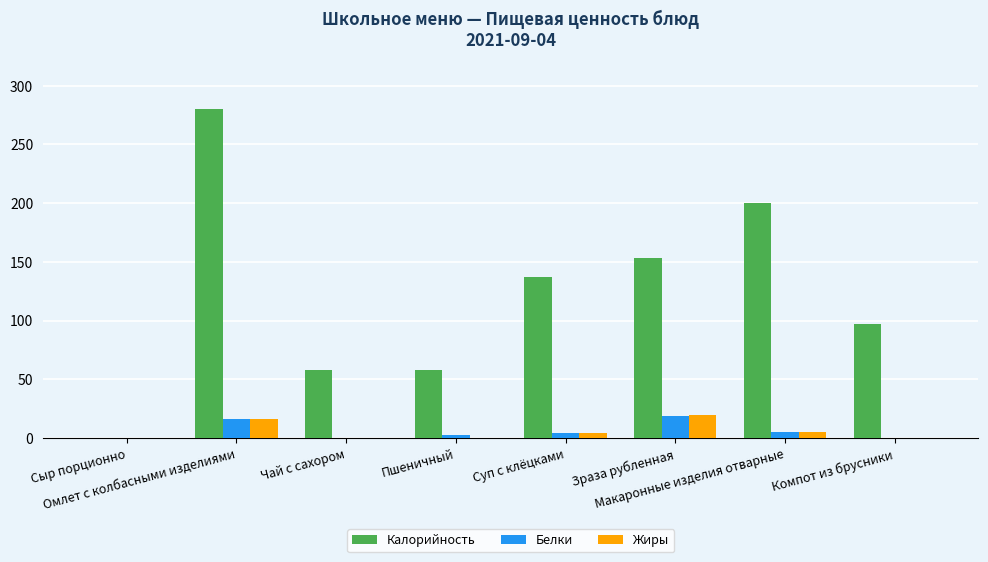

True or false: Жиры has a value of 13.3 at Чай с сахором.

False